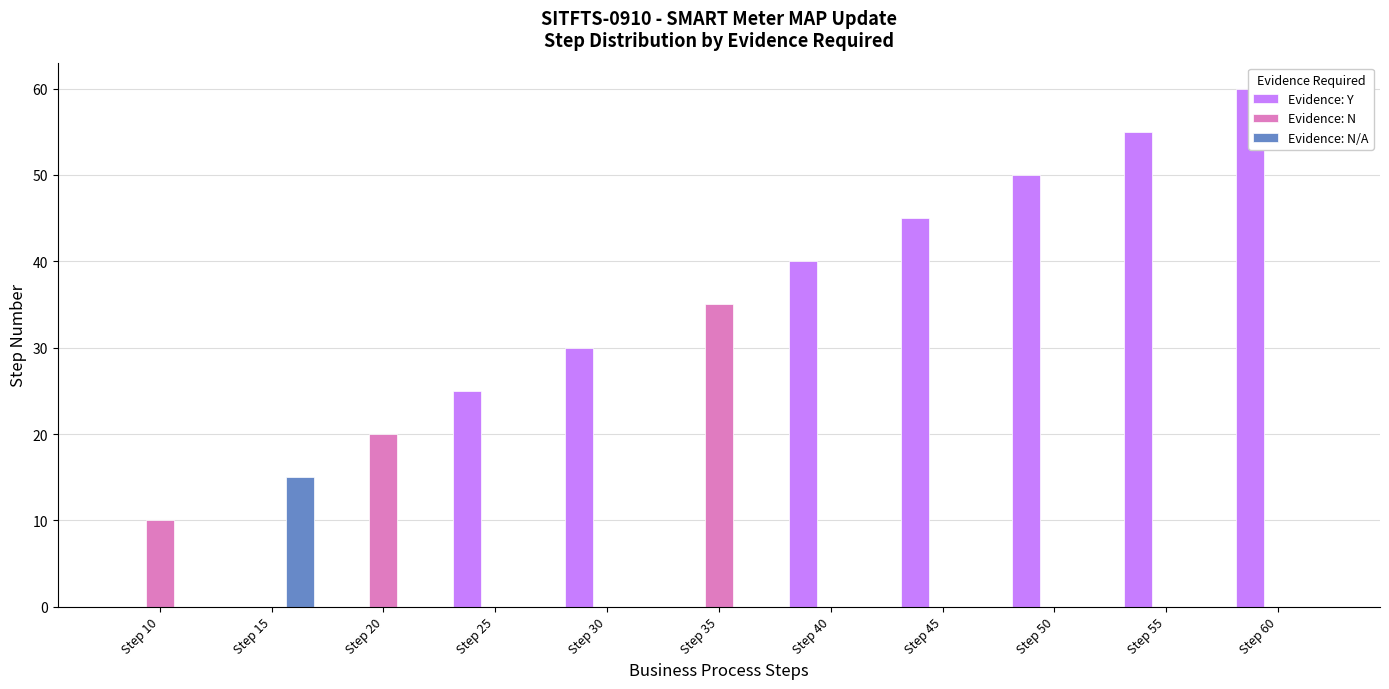

Between Step 35 and Step 15, which is larger?

Step 35